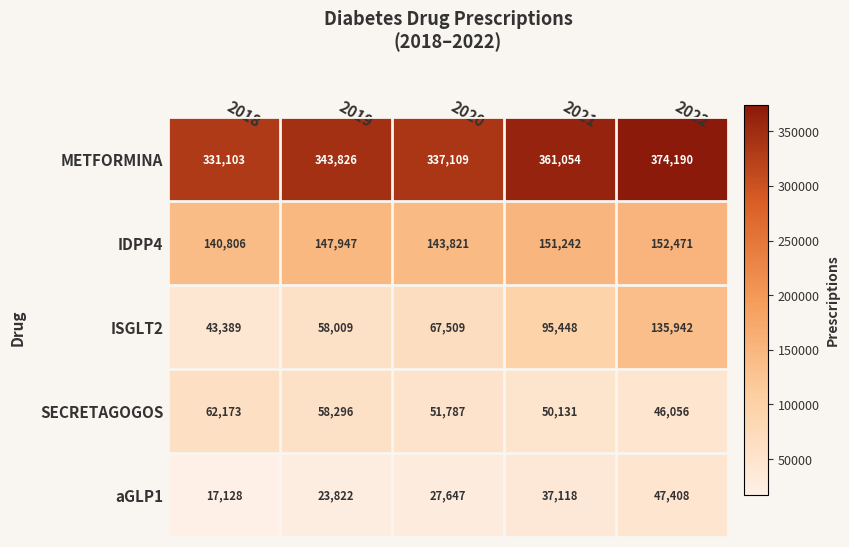

Reading left to right, transcribe all the data shown in this chart.

METFORMINA: 331103	343826	337109	361054	374190
IDPP4: 140806	147947	143821	151242	152471
ISGLT2: 43389	58009	67509	95448	135942
SECRETAGOGOS: 62173	58296	51787	50131	46056
aGLP1: 17128	23822	27647	37118	47408